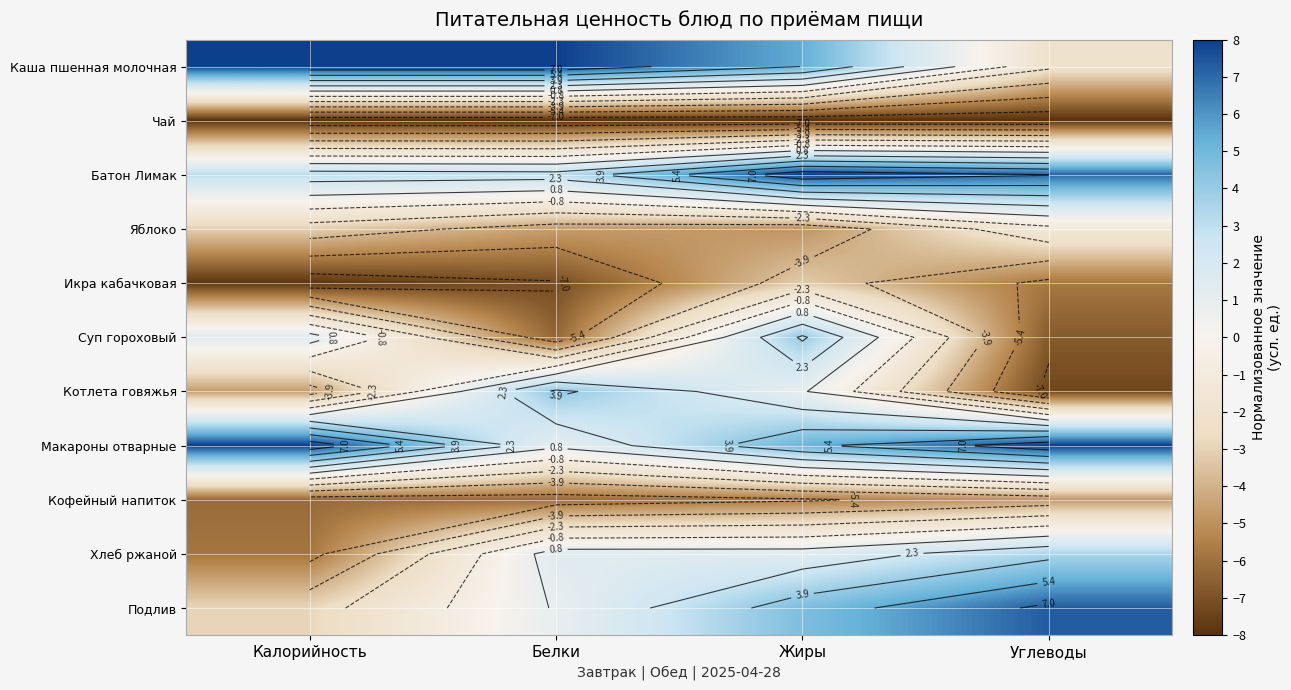

At which label is Каша пшенная молочная closest to 2?

Жиры